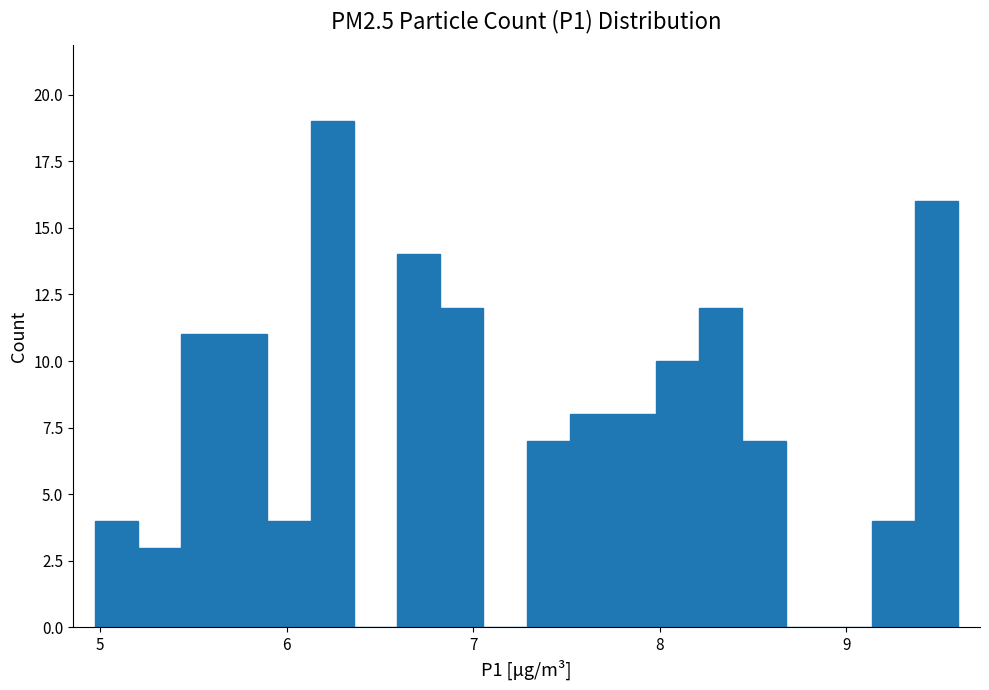

Read against the x-axis, roughly where is the centre of the tallest bar?

6.2